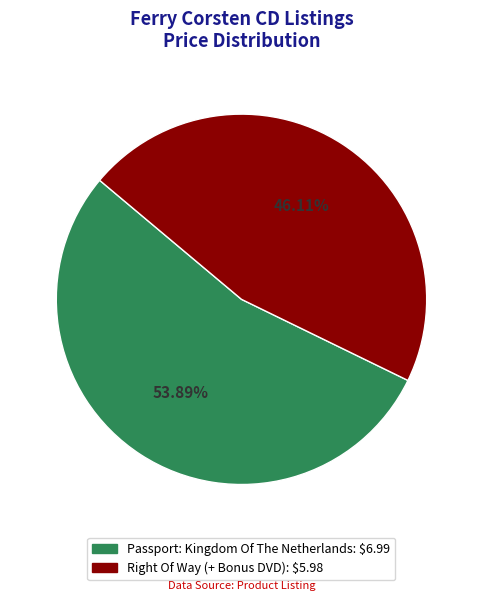

How many segments does this pie chart have?

2